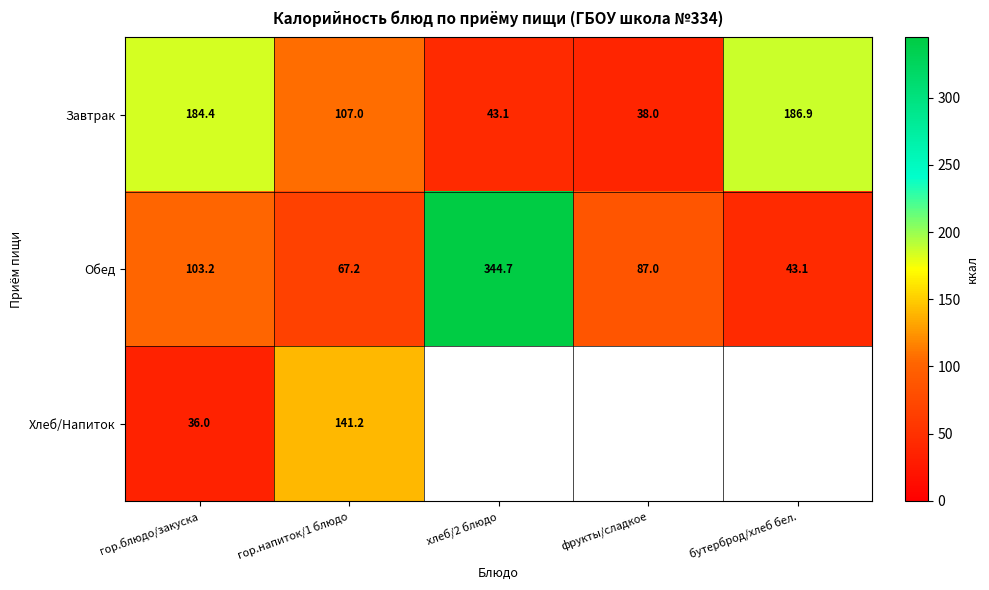

Which category has the highest value in the Хлеб/Напиток series?

гор.напиток/1 блюдо